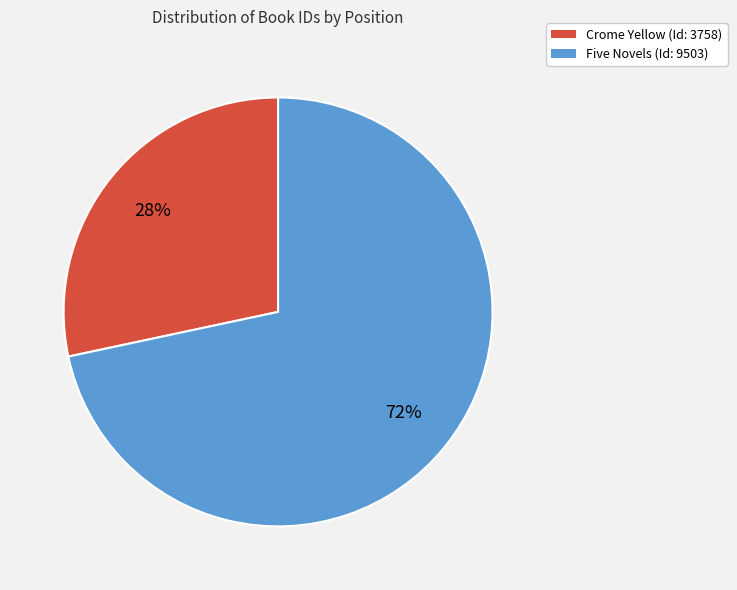

To the nearest percent, what percentage of the pie is Five Novels (Id: 9503)?

72%